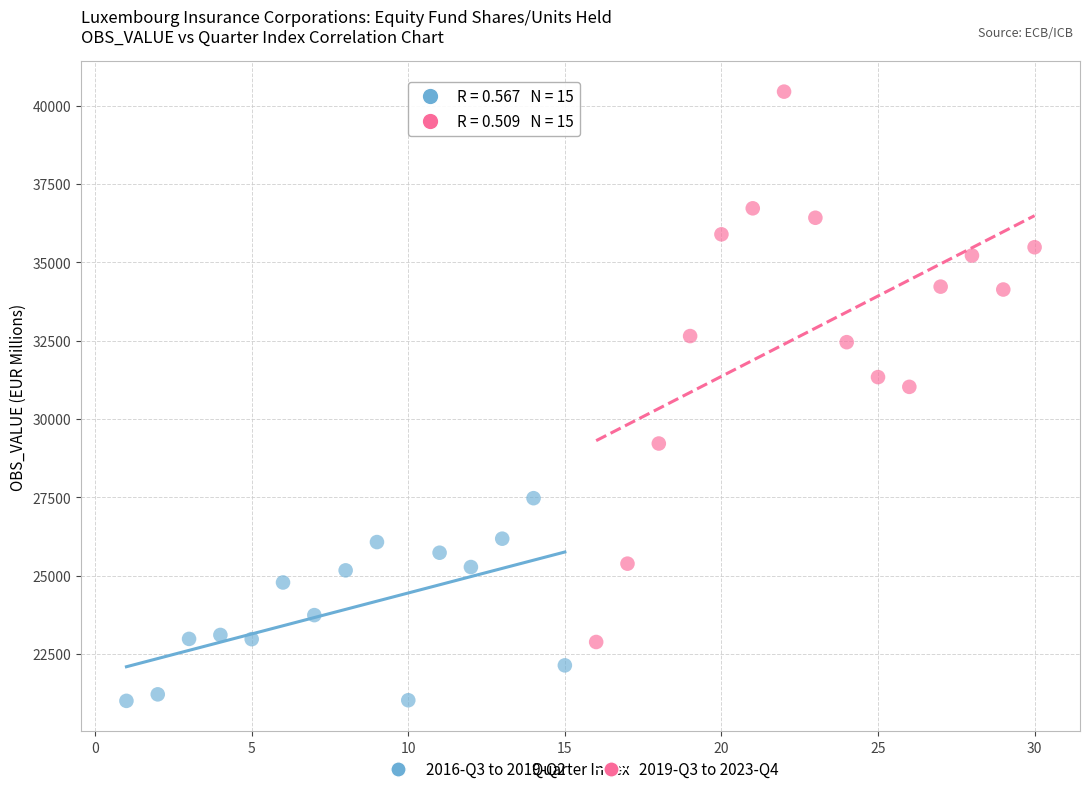

Which series has the largest Y range (max minus min)?

2019-Q3 to 2023-Q4